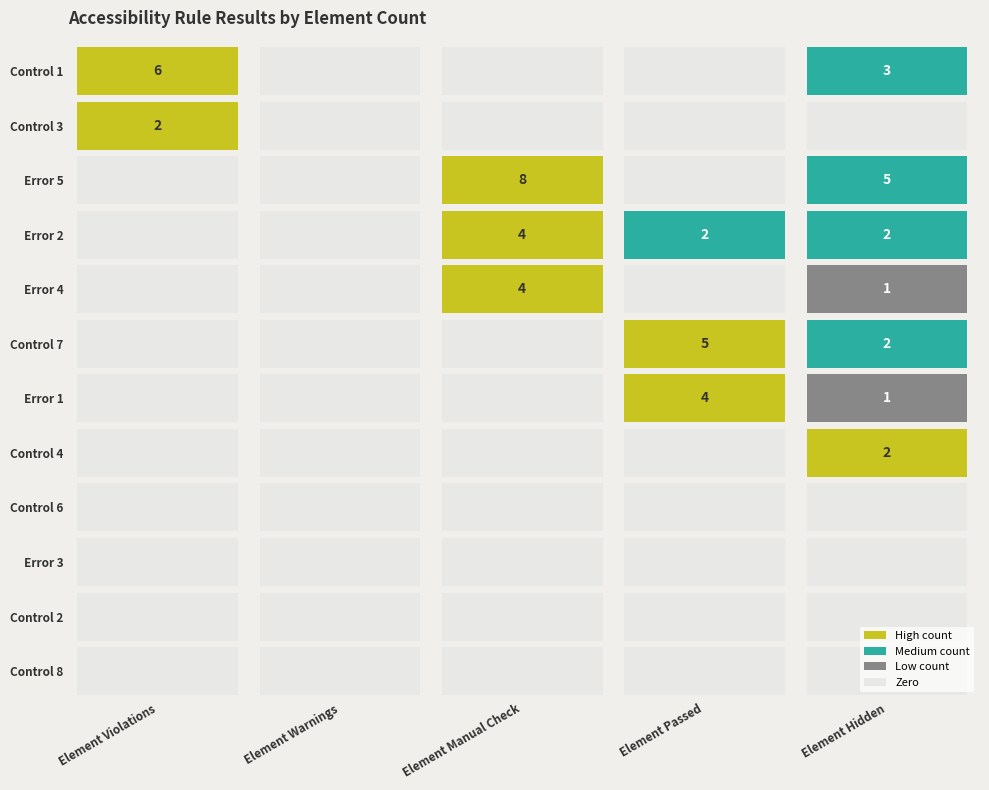

True or false: Control 3 has a value of -1 at Element Passed.

False